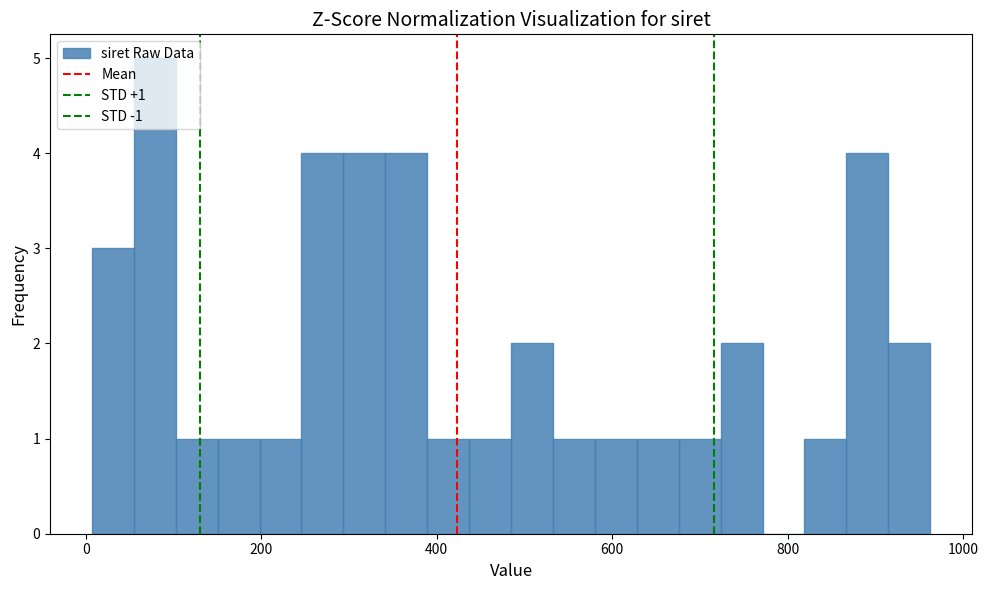

Read against the x-axis, roughly where is the centre of the tallest bar?

80